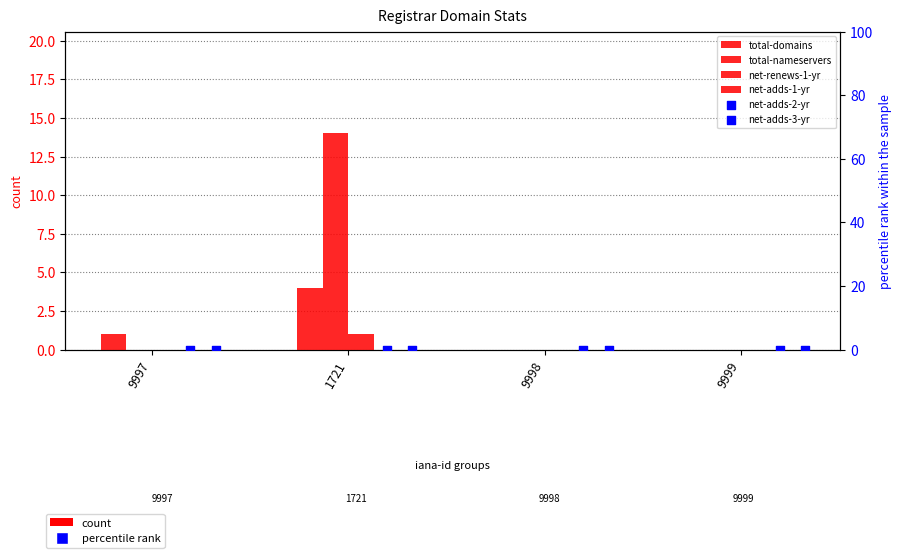

What are all the series names shown in the legend?

total-domains, total-nameservers, net-renews-1-yr, net-adds-1-yr, net-adds-2-yr, net-adds-3-yr